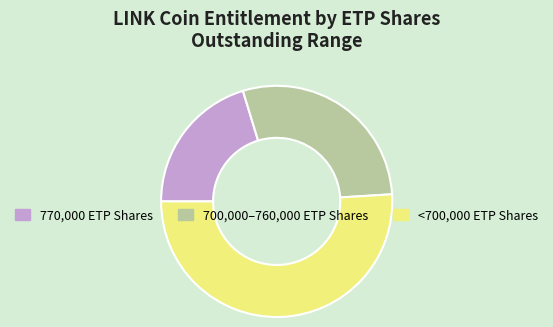

How many segments does this pie chart have?

3